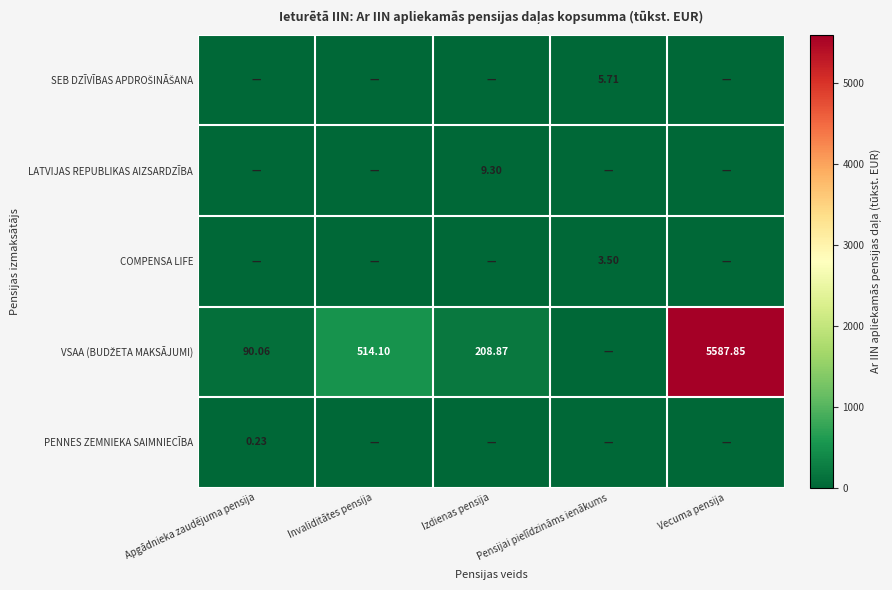

How many series are shown in this chart?

5